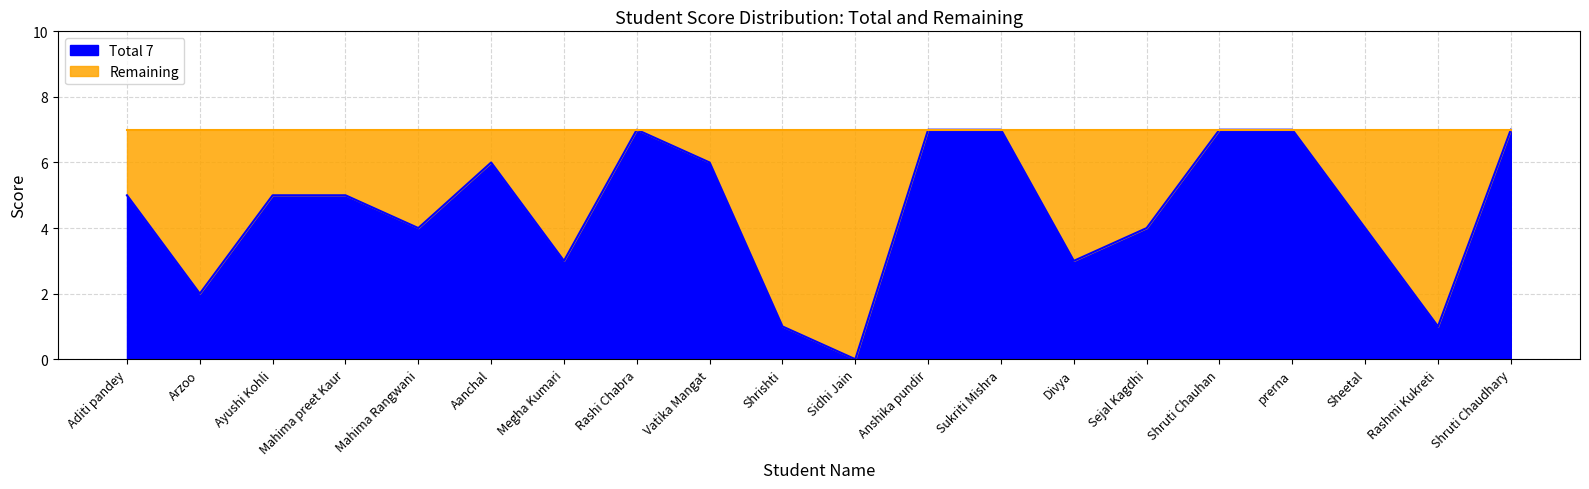

How many data points are less than 5?

9